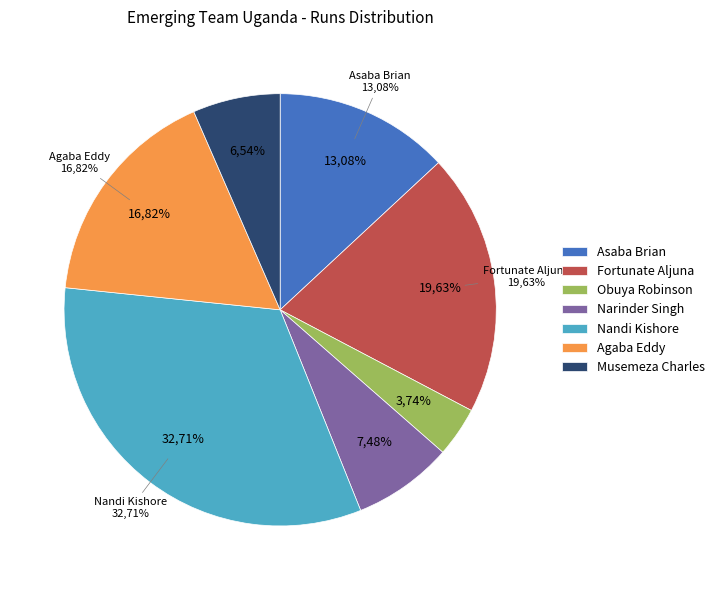

Which category has the biggest portion of the pie?

Nandi Kishore